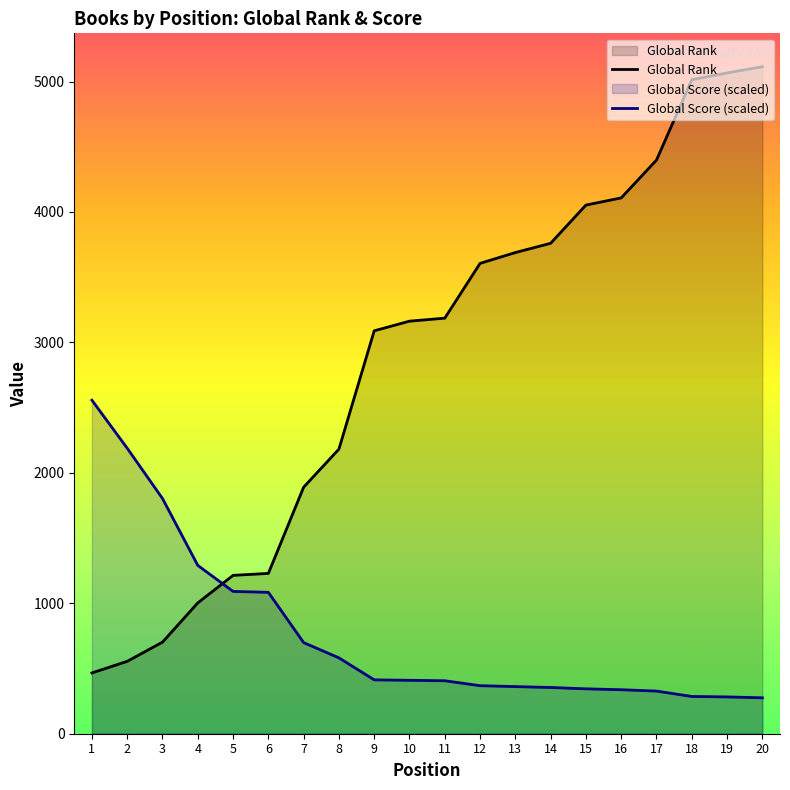

List the series in order of their overall mean, lowest first.

Global Score (scaled), Global Rank